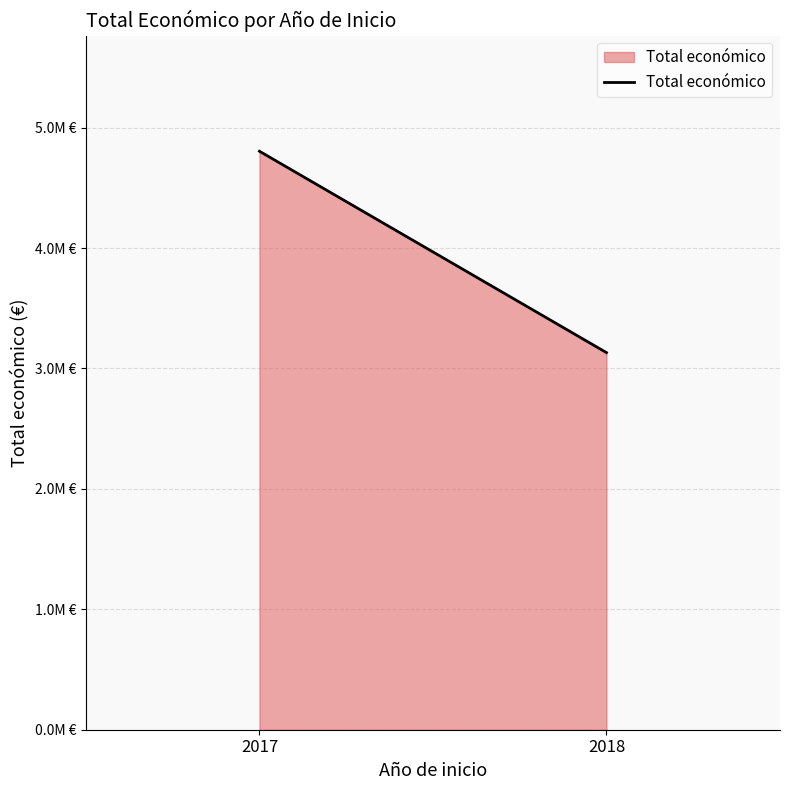

What is the change in value from 2017 to 2018?

-1672441